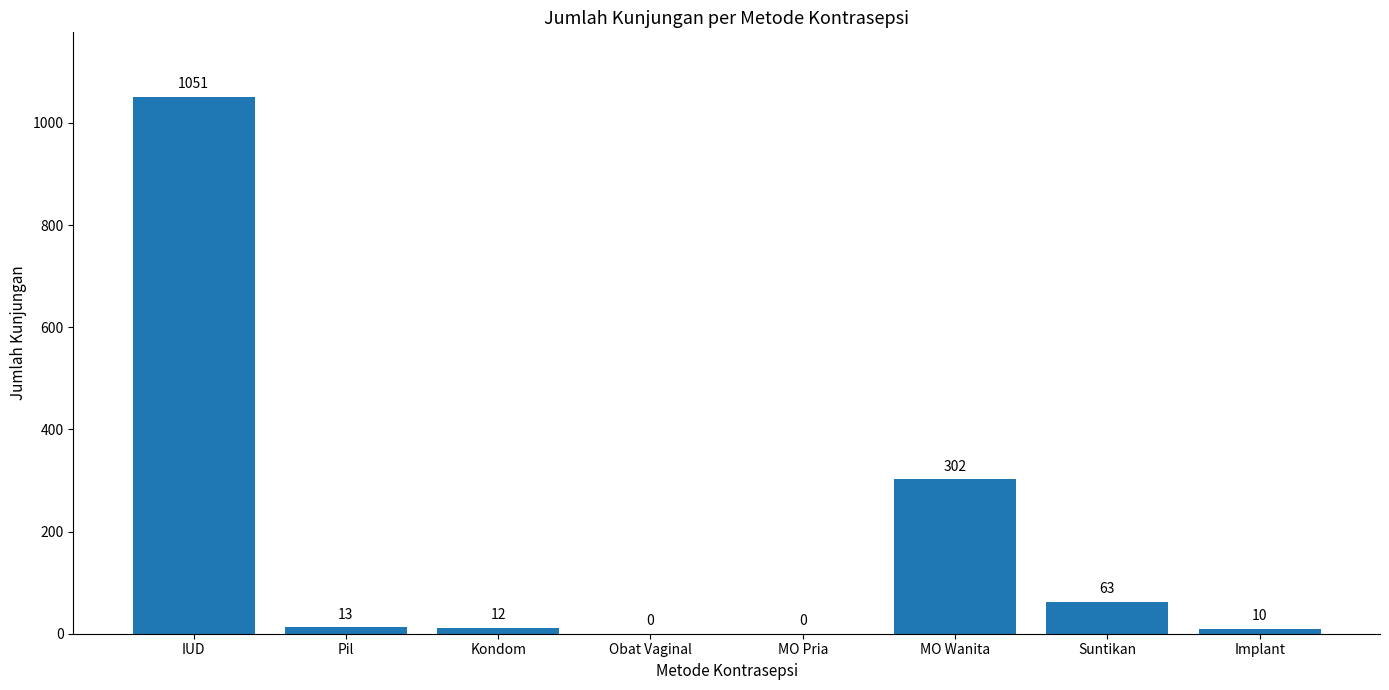

Count the number of data series in this chart.

1